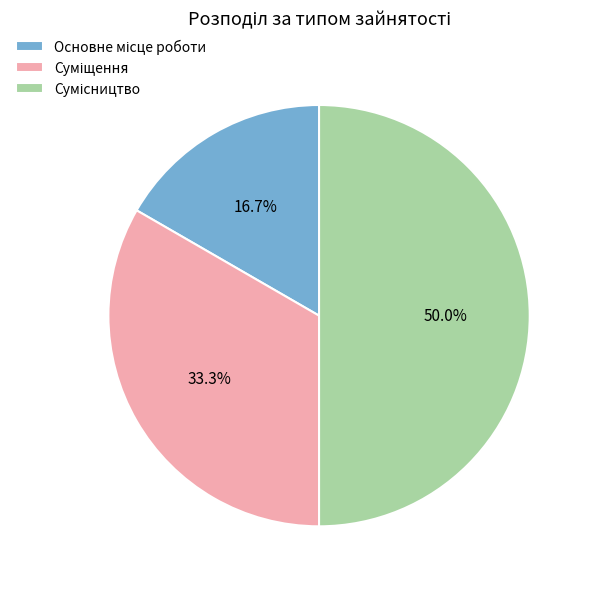

To the nearest percent, what percentage of the pie is Основне місце роботи?

17%